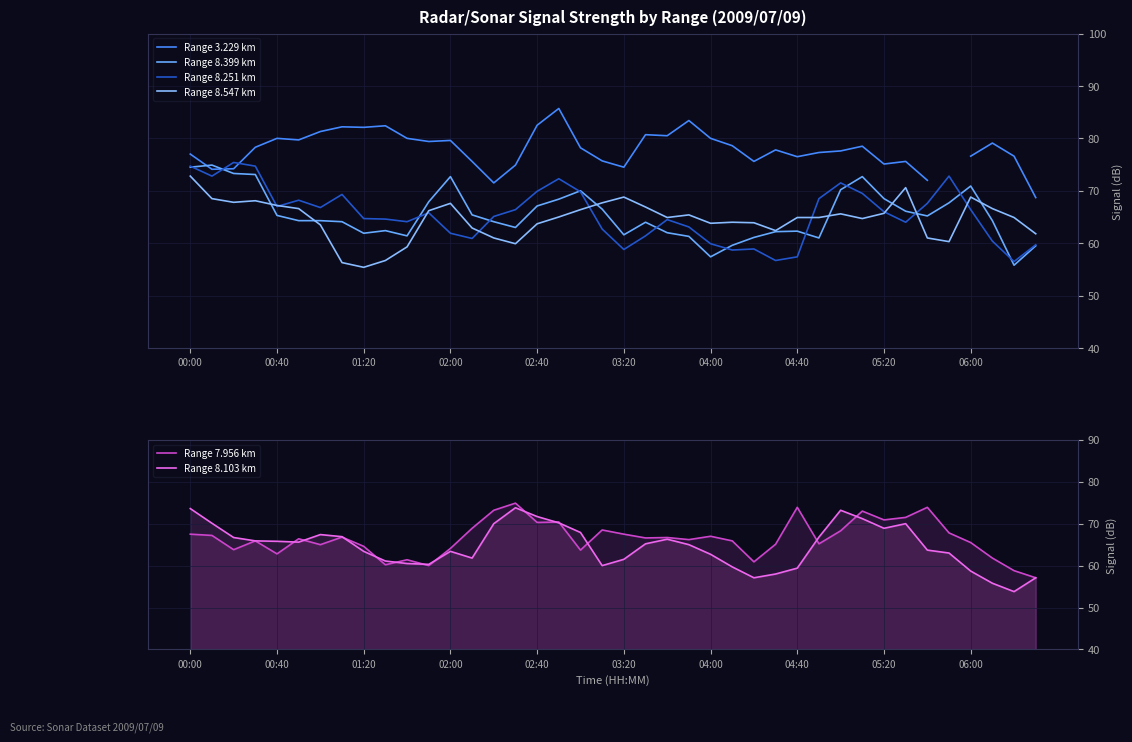

Is this an area chart (filled region under the line)?

No